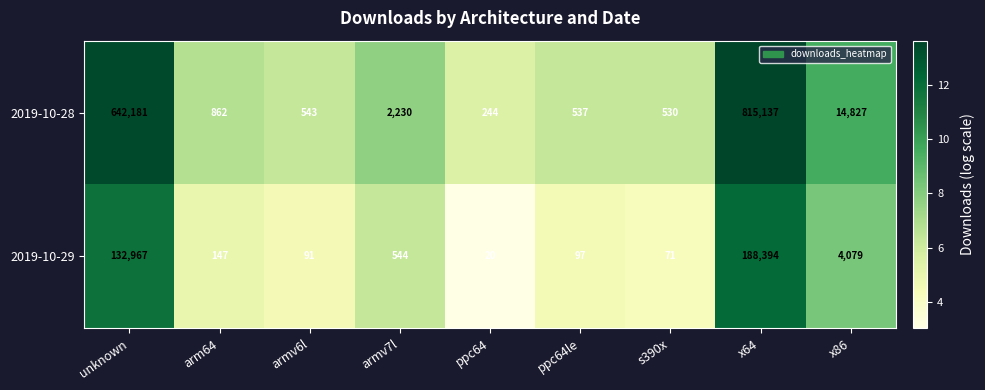

At which label does 2019-10-28 first exceed 862?

unknown